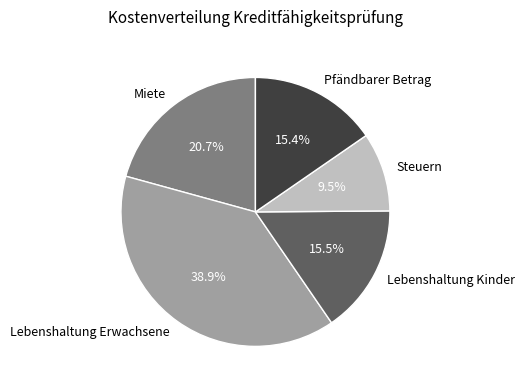

Is it true that Steuern is 1% of the pie?

False